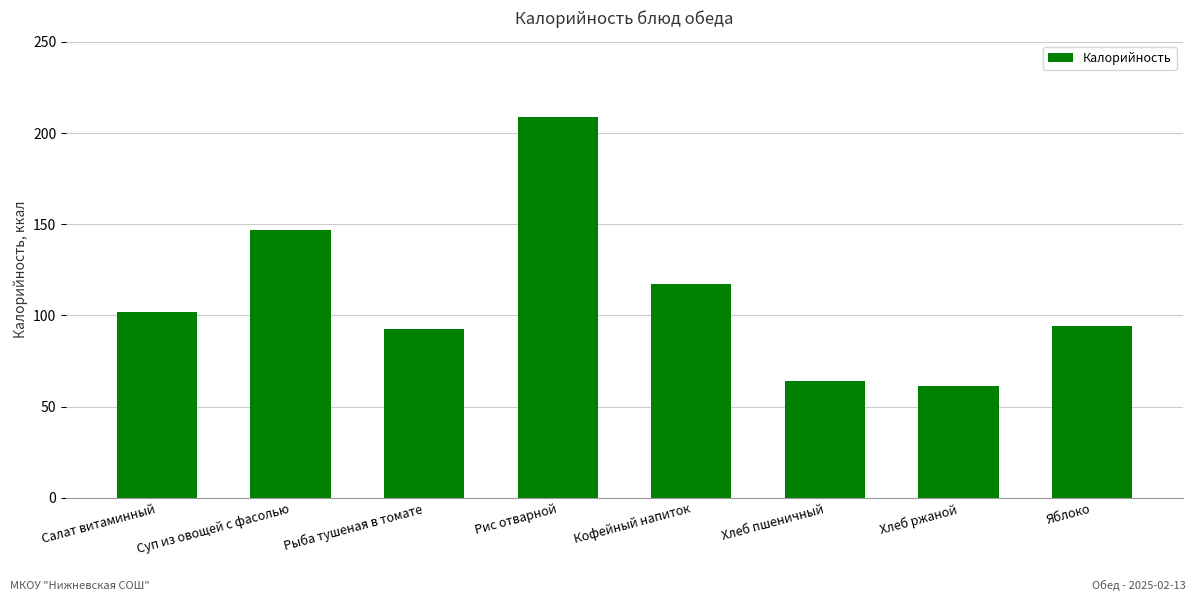

What is the greatest value displayed?

209.0